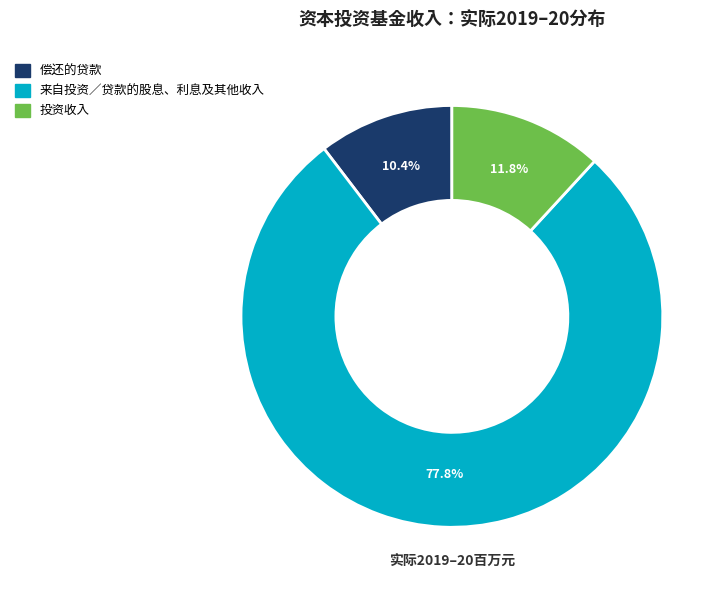

Is there a majority slice in this chart?

Yes